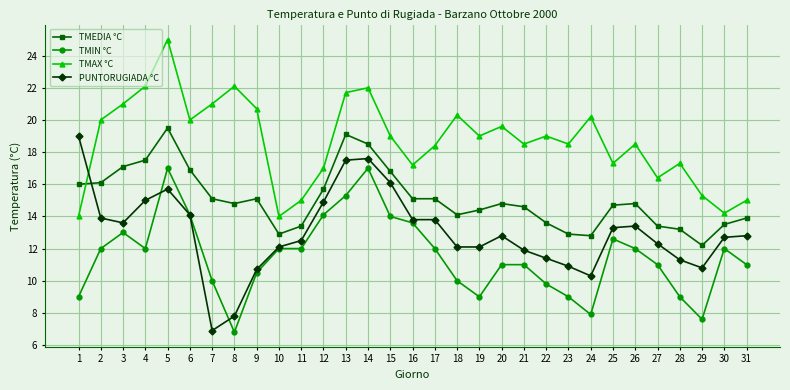

Rank the series by their average value, from lowest to highest.

TMIN °C, PUNTORUGIADA °C, TMEDIA °C, TMAX °C